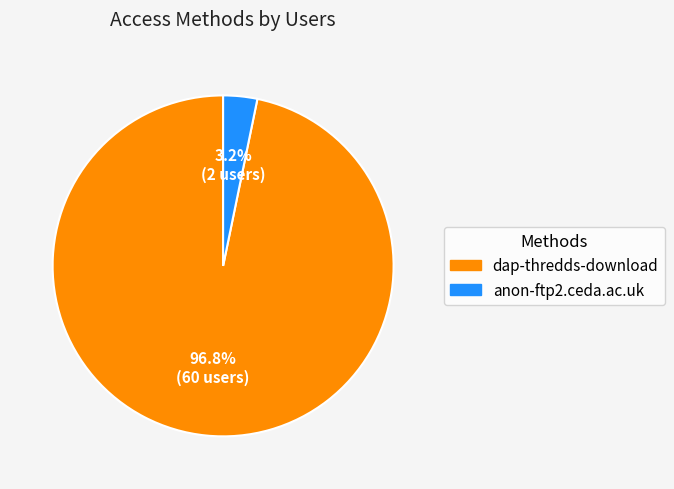

What percentage is NOT represented by dap-thredds-download?

3.2%